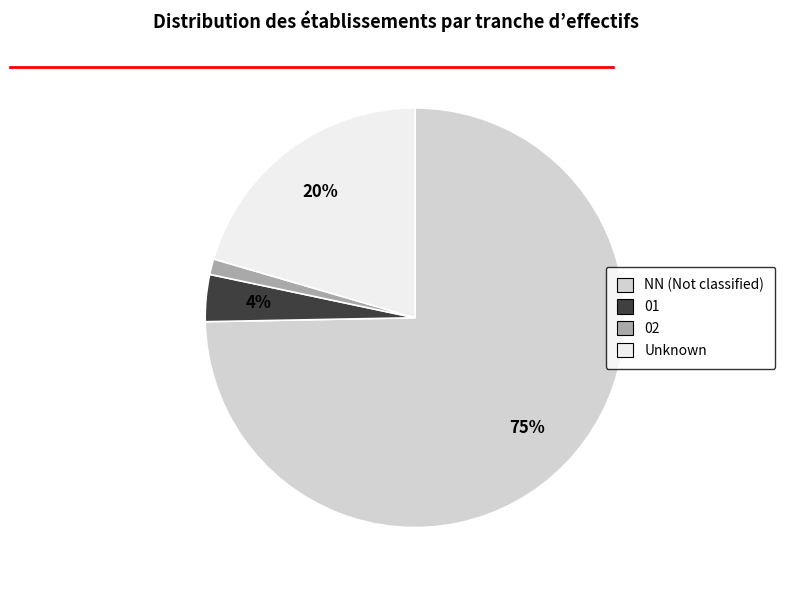

To the nearest percent, what is the average slice percentage?

25%